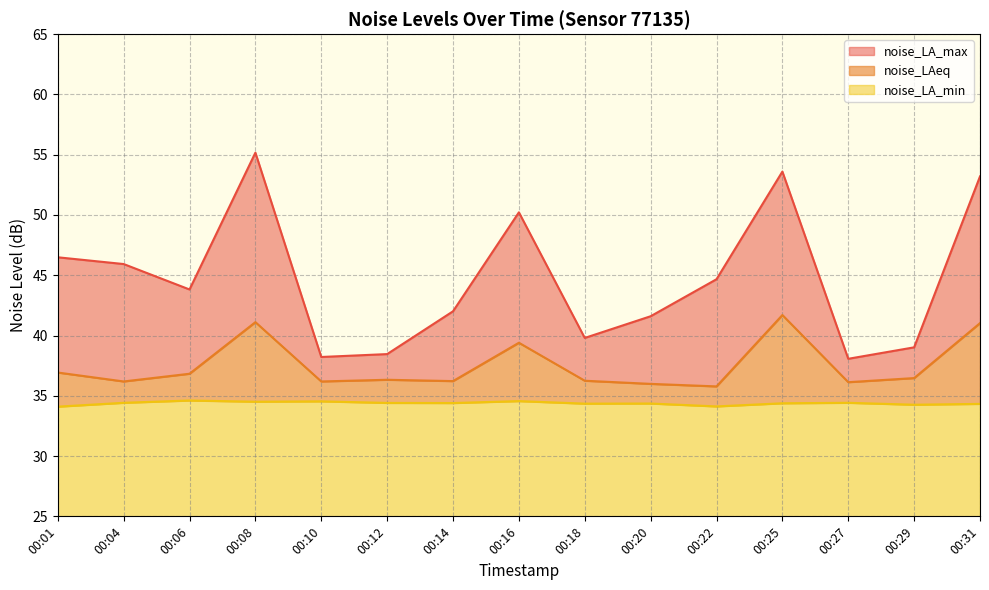

What are all the series names shown in the legend?

noise_LA_max, noise_LAeq, noise_LA_min